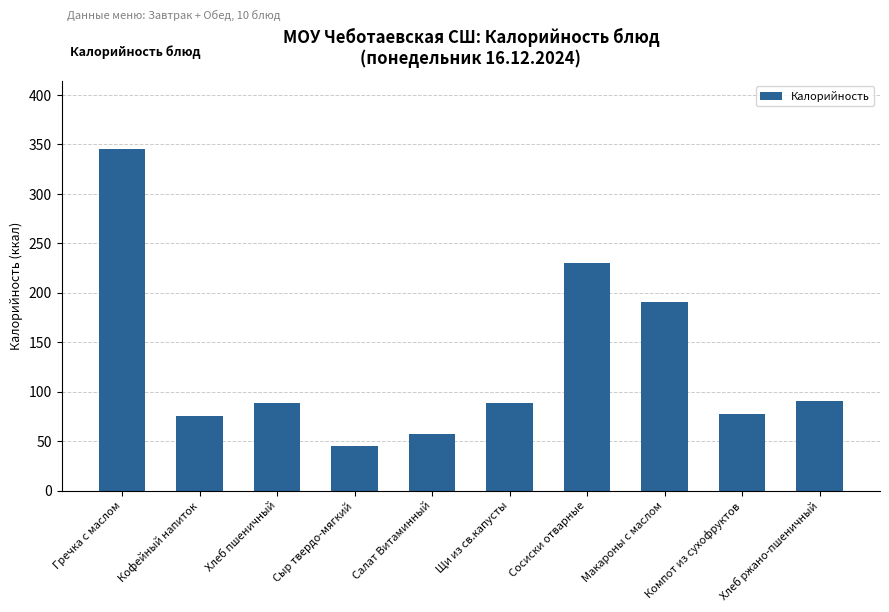

Which category has the highest value across all series?

Гречка с маслом